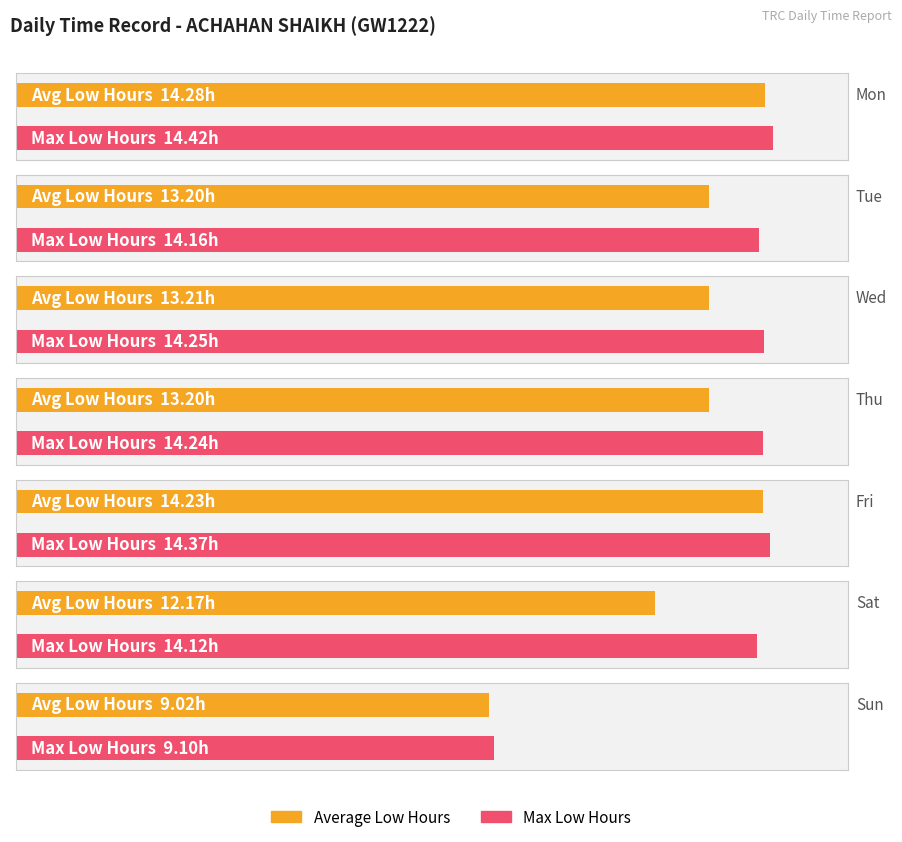

The value of Low (hours) at 18-Thu is 6.7. True or false?

False